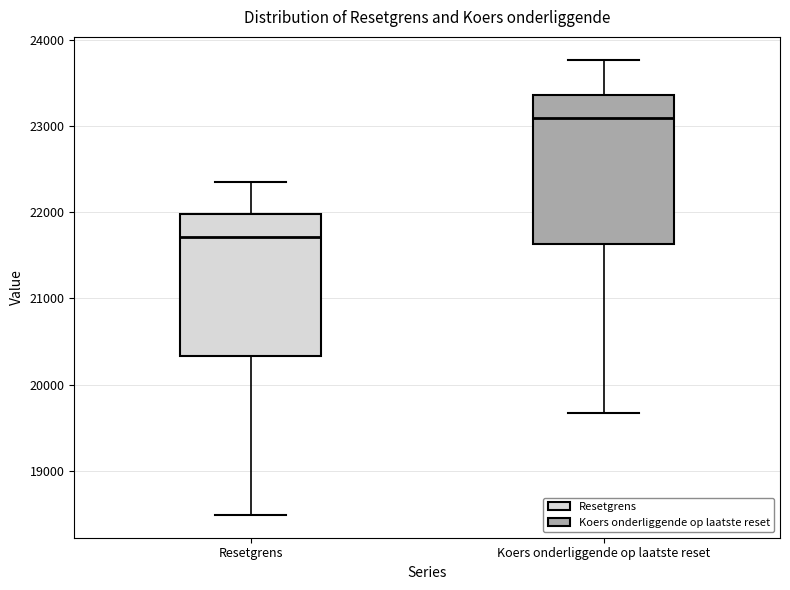

Where does the lower whisker of the box for Resetgrens end on the y-axis? The values are not printed on the chart, so give them approximately, as read against the axis.

18500